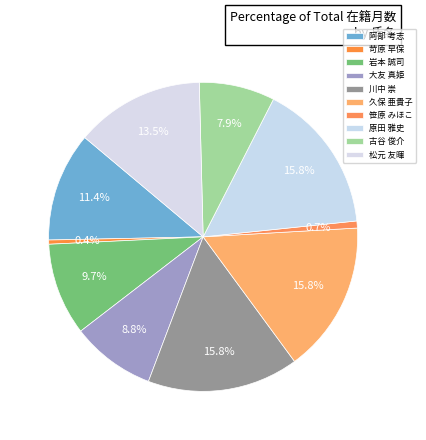

Does 大友 真姫 represent more than half of the total?

No